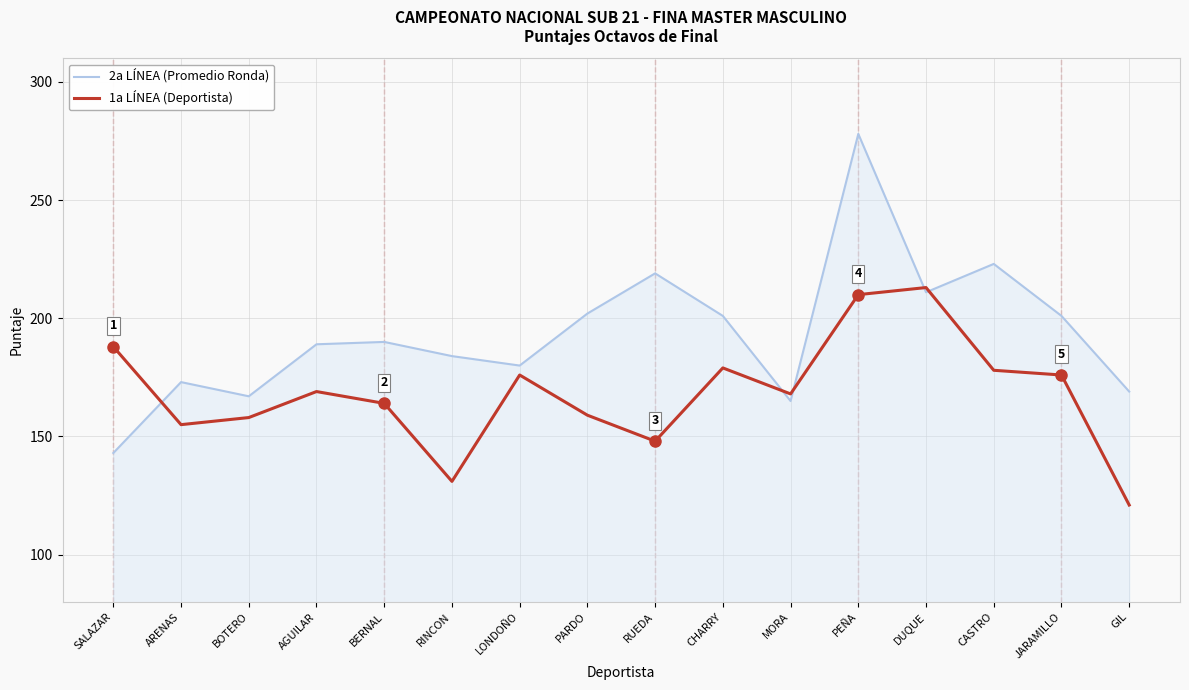

The value of 1a LÍNEA (Deportista) at CASTRO is 278. True or false?

False